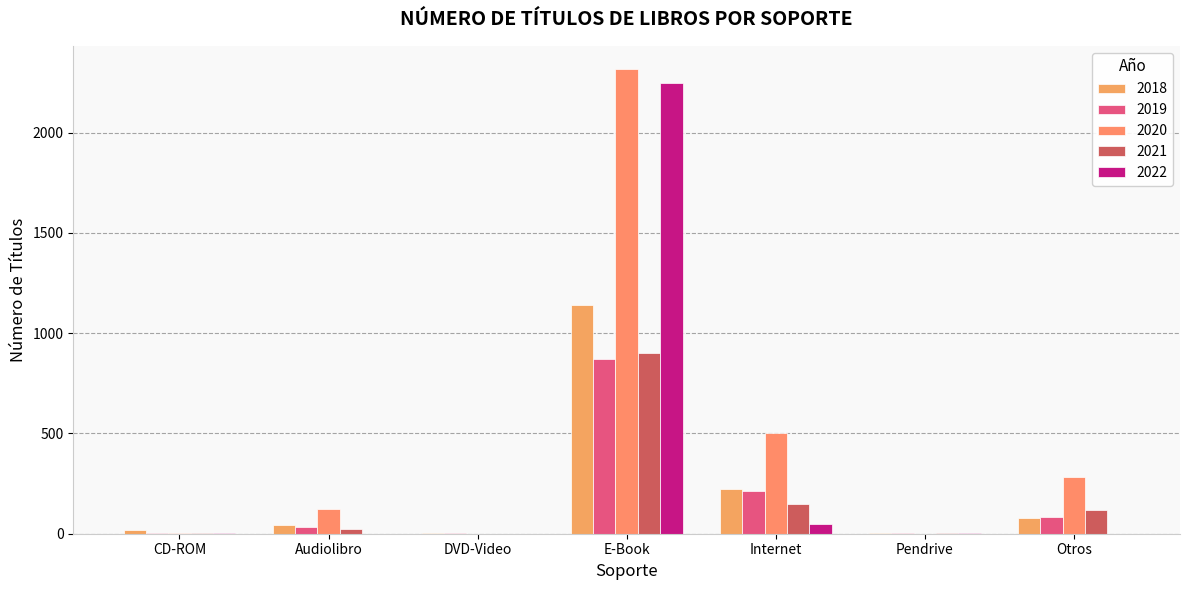

What is the sum of the 2020 values at Otros and Pendrive?

285